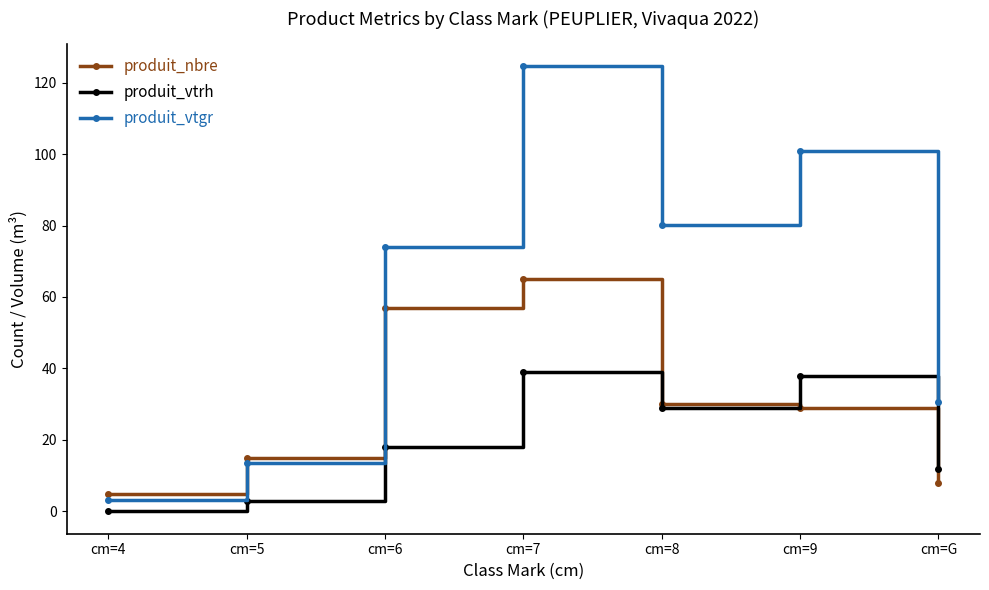

Rank the series at cm=6 from lowest to highest value.

produit_vtrh, produit_nbre, produit_vtgr